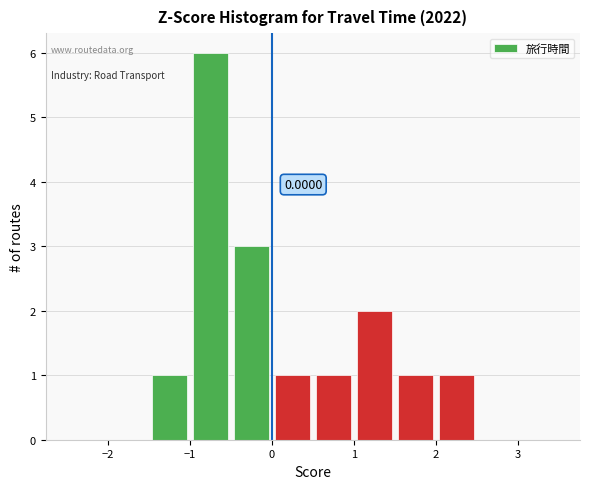

Which range on the x-axis has the tallest bar?

-1.0 to -0.5